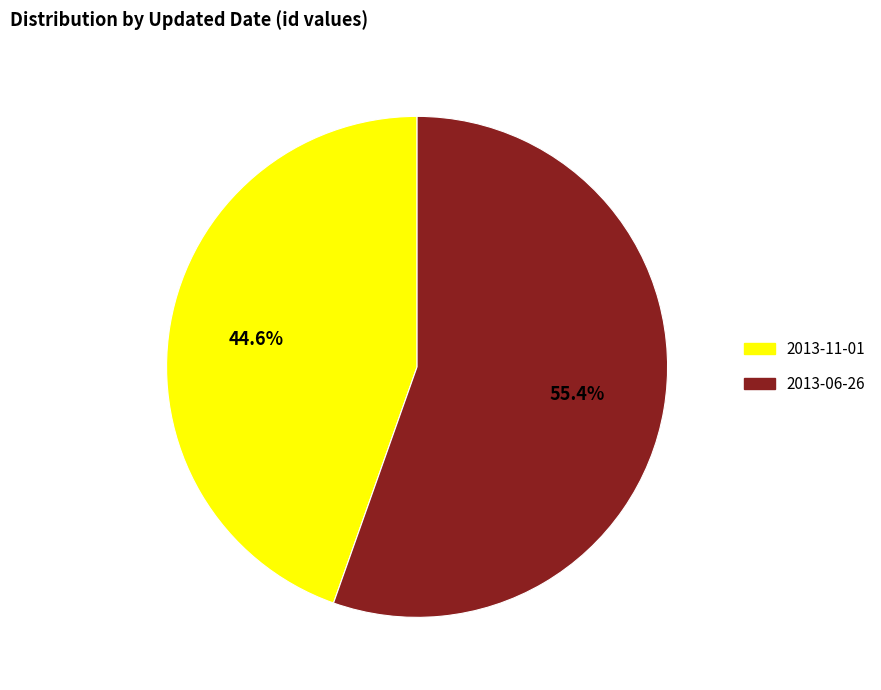

True or false: 2013-11-01 accounts for 51% of the total.

False